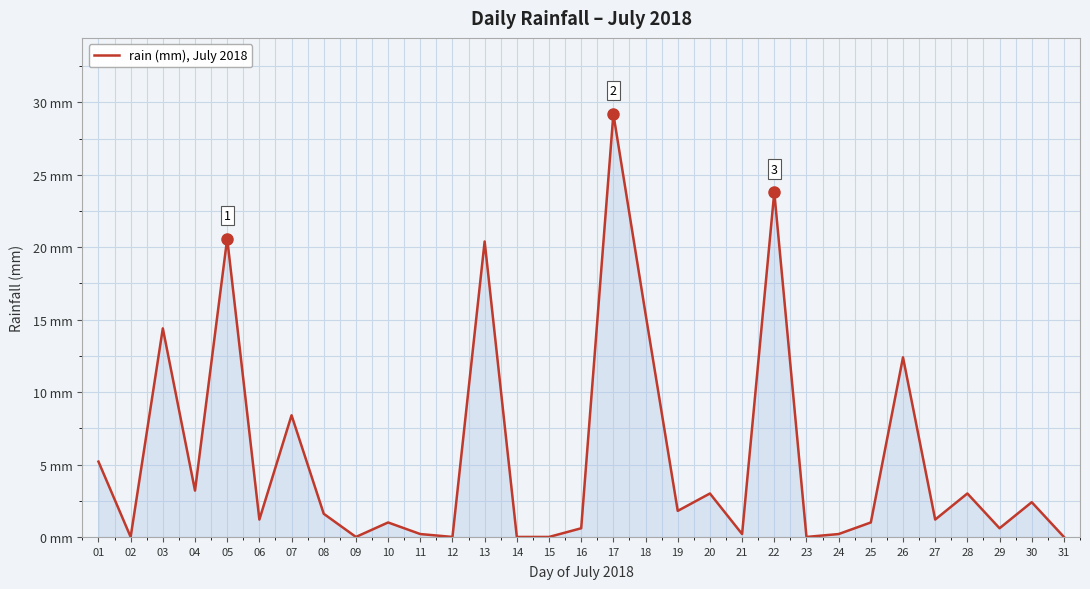

The chart shows a value of 1.2 at 27. True or false?

True